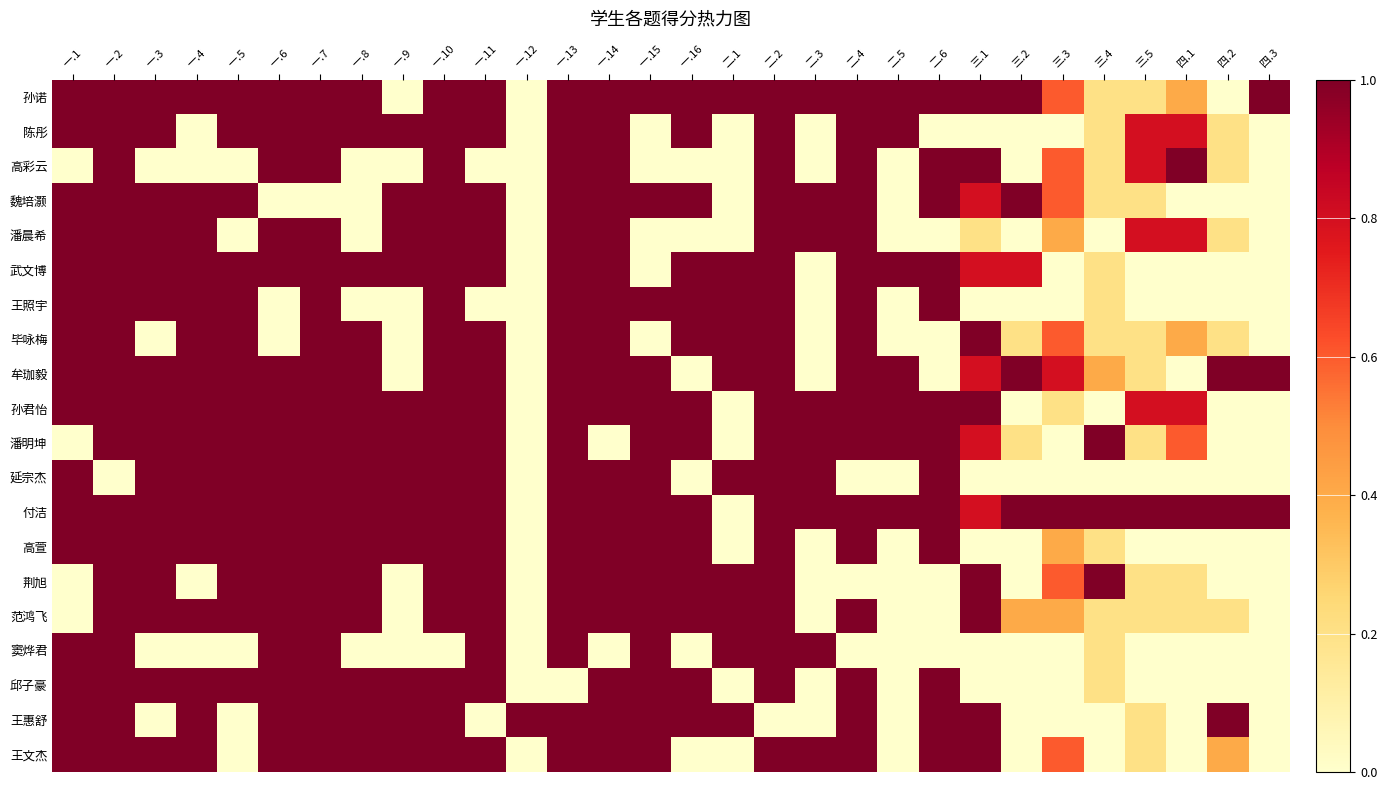

What is the difference between the highest and lowest values at 三.3?

1.0